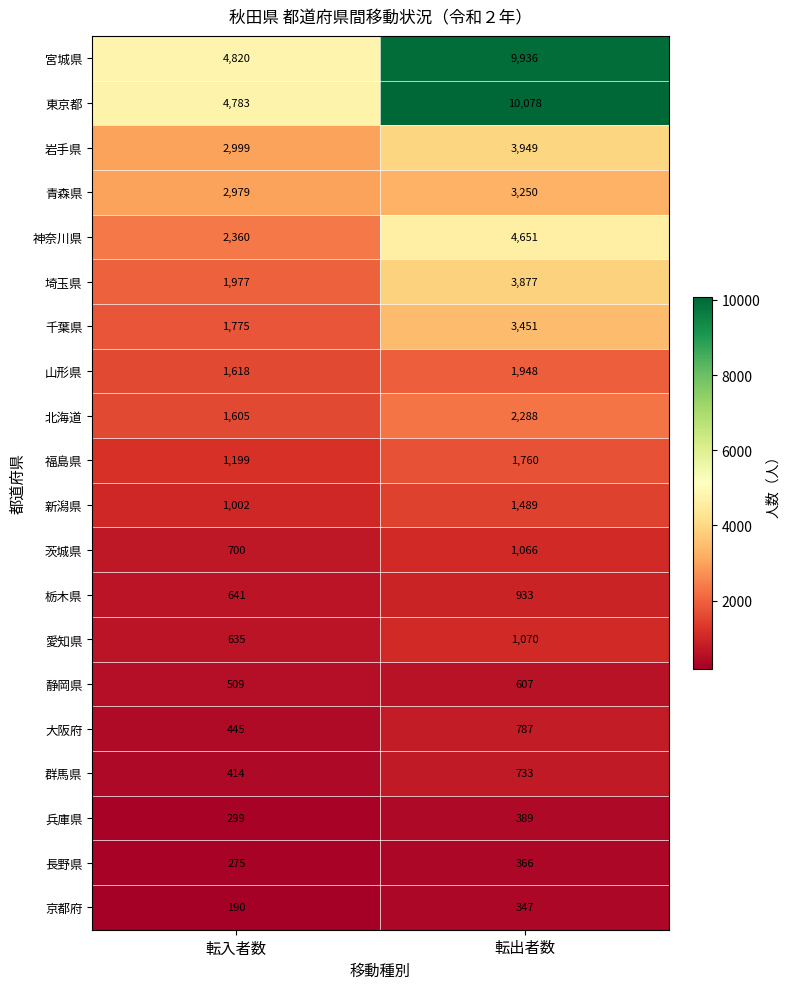

Count the number of categories in the chart.

2